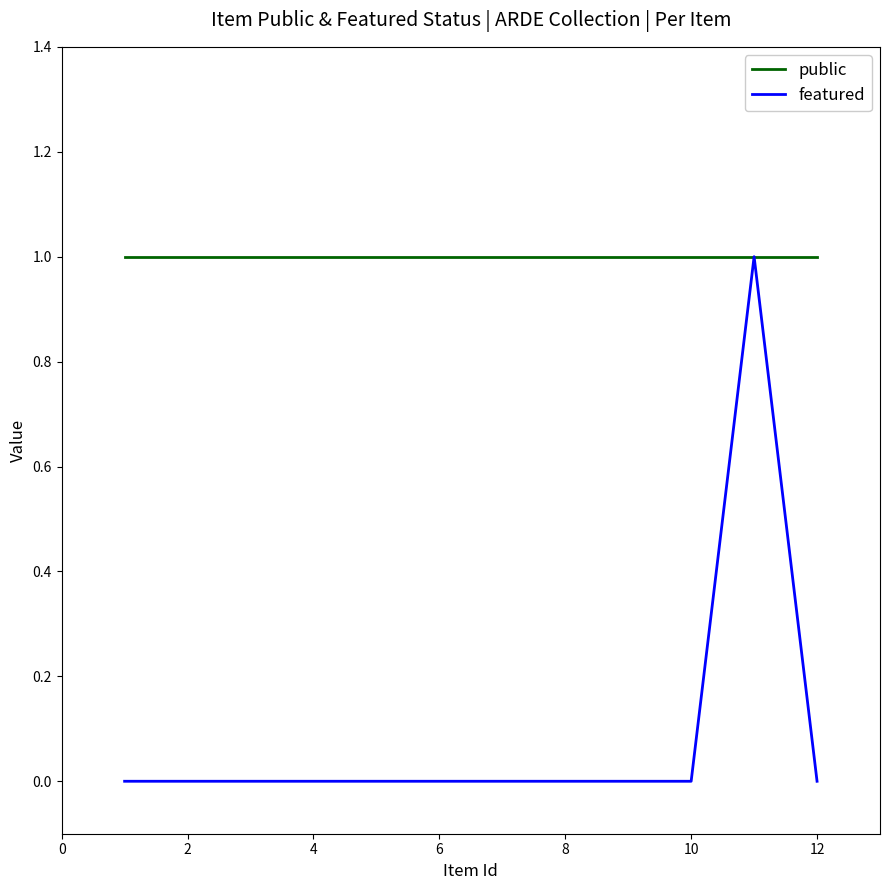

List the series in order of their overall mean, lowest first.

featured, public